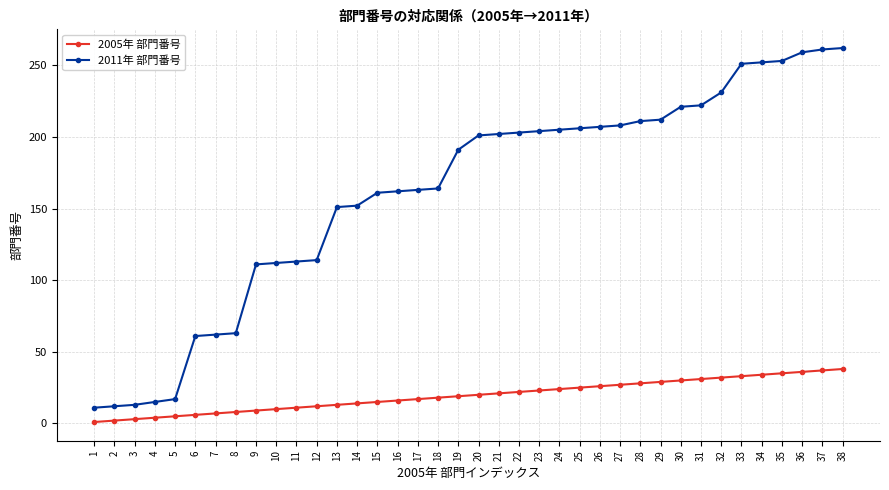

List the series in order of their peak value, highest first.

2011年 部門番号, 2005年 部門番号